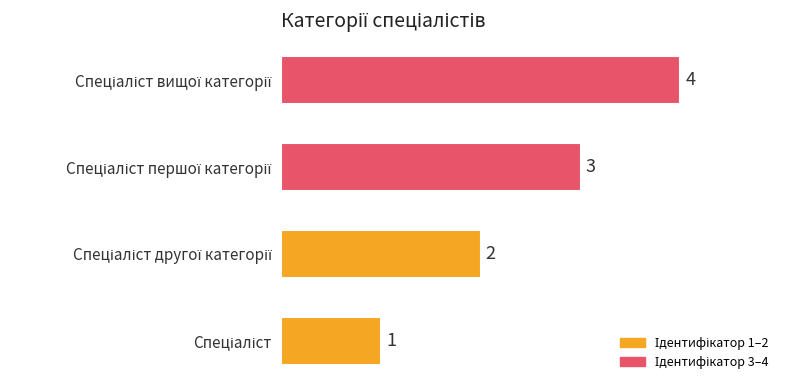

How many values are between 2 and 4?

3